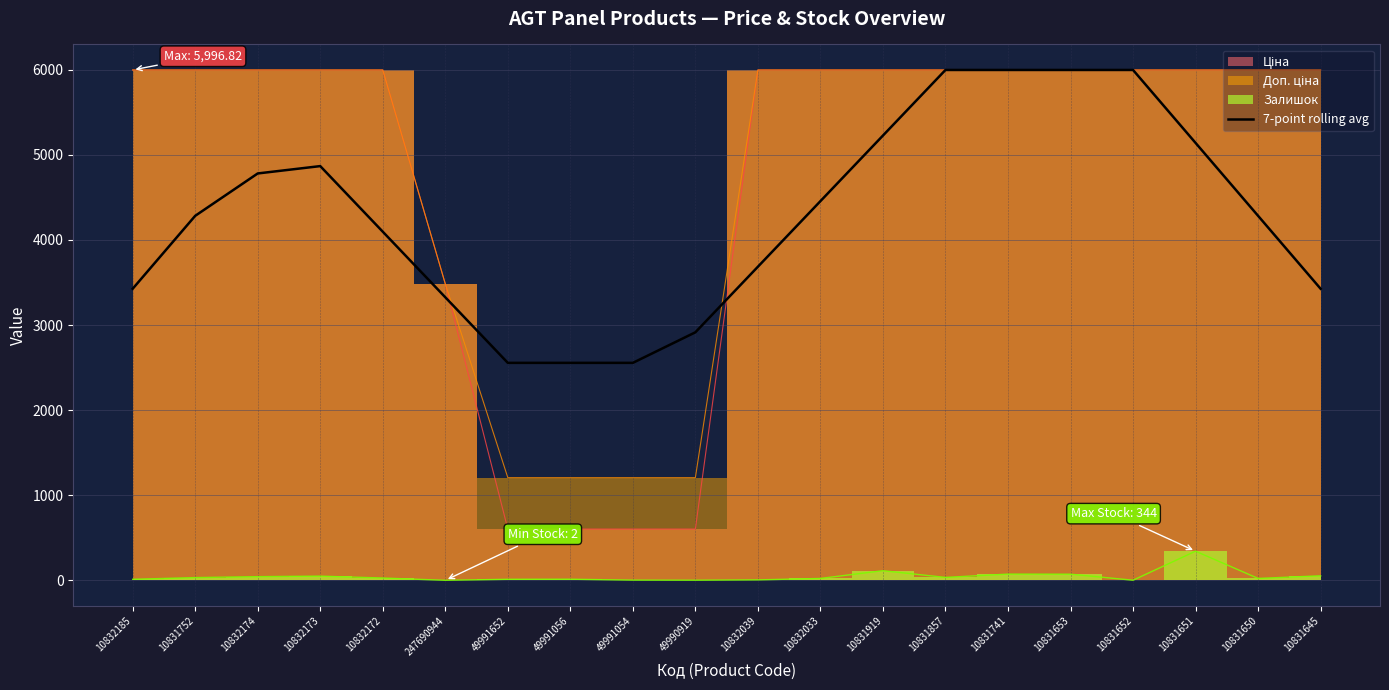

True or false: the data shows 5996.8 at 10831741.

True